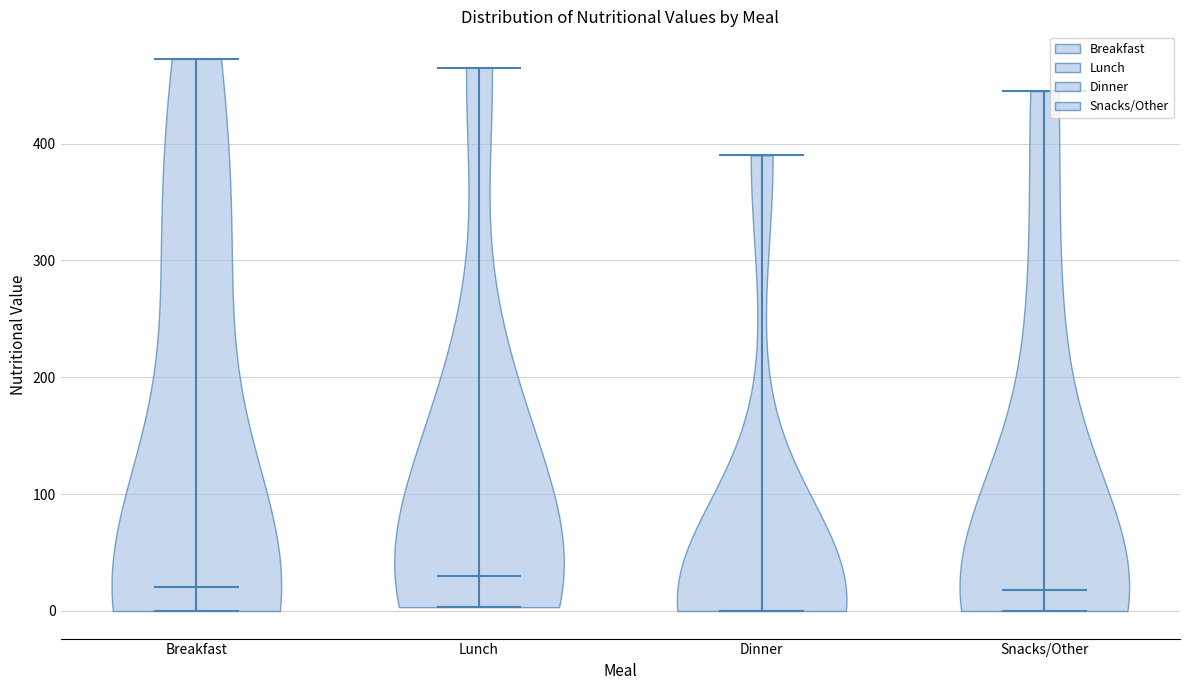

Reading left to right, read every violin against the y-axis: where its median line is, and the lowest and highest points it reaches. The values are not printed on the chart, so give them approximately, as read against the axis.

Breakfast: median line 20, lowest point 0, highest point 470
Lunch: median line 30, lowest point 0, highest point 470
Dinner: median line 0, lowest point 0, highest point 390
Snacks/Other: median line 20, lowest point 0, highest point 450